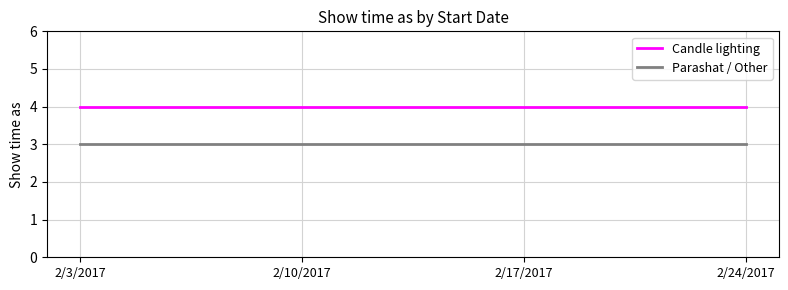

True or false: Parashat / Other has a value of 3 at 2/17/2017.

True